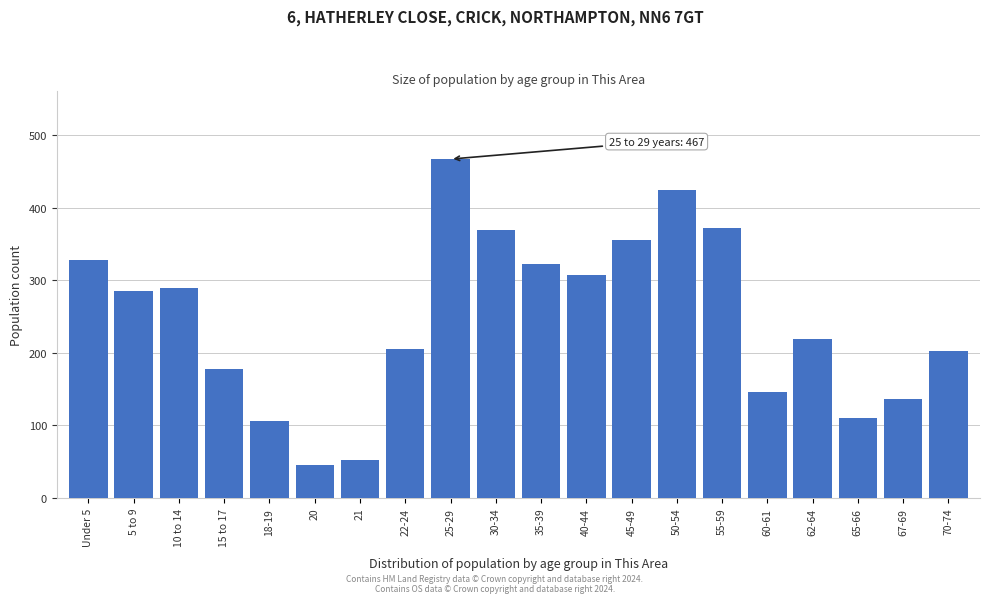

Reading left to right, what are all the values shown in this chart?

Under 5=328	5 to 9=285	10 to 14=289	15 to 17=178	18-19=106	20=46	21=52	22-24=205	25-29=467	30-34=369	35-39=323	40-44=307	45-49=355	50-54=424	55-59=372	60-61=146	62-64=219	65-66=110	67-69=136	70-74=202